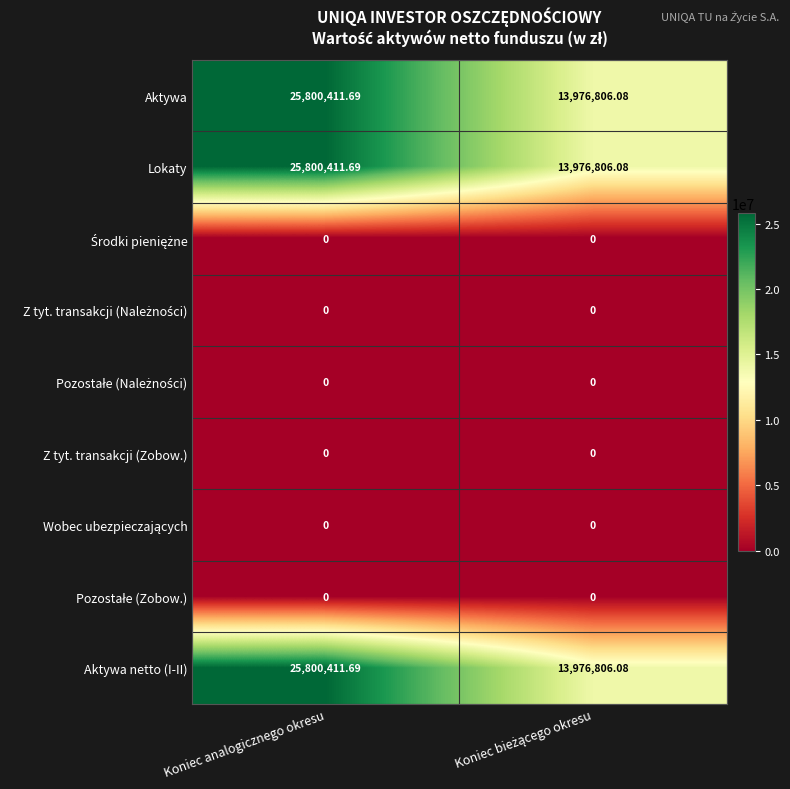

How many categories are shown in the chart?

2